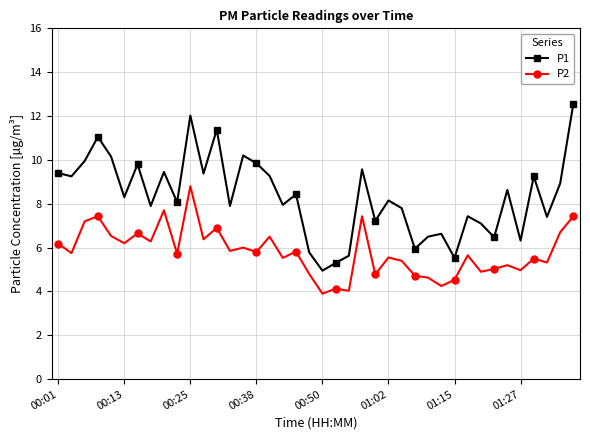

Rank the series by their maximum value, from highest to lowest.

P1, P2